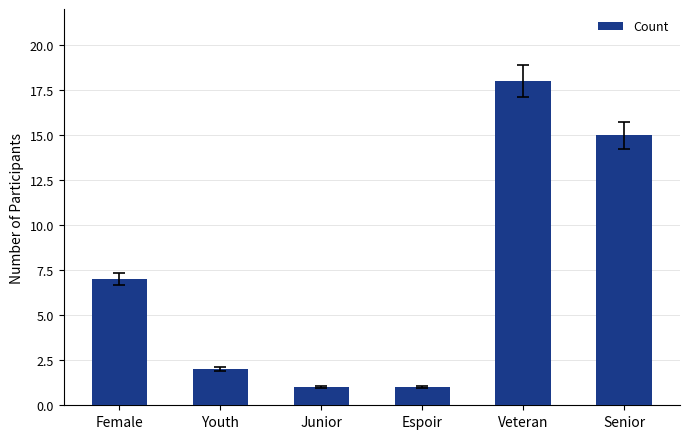

Reading left to right, transcribe all the data shown in this chart.

7	2	1	1	18	15